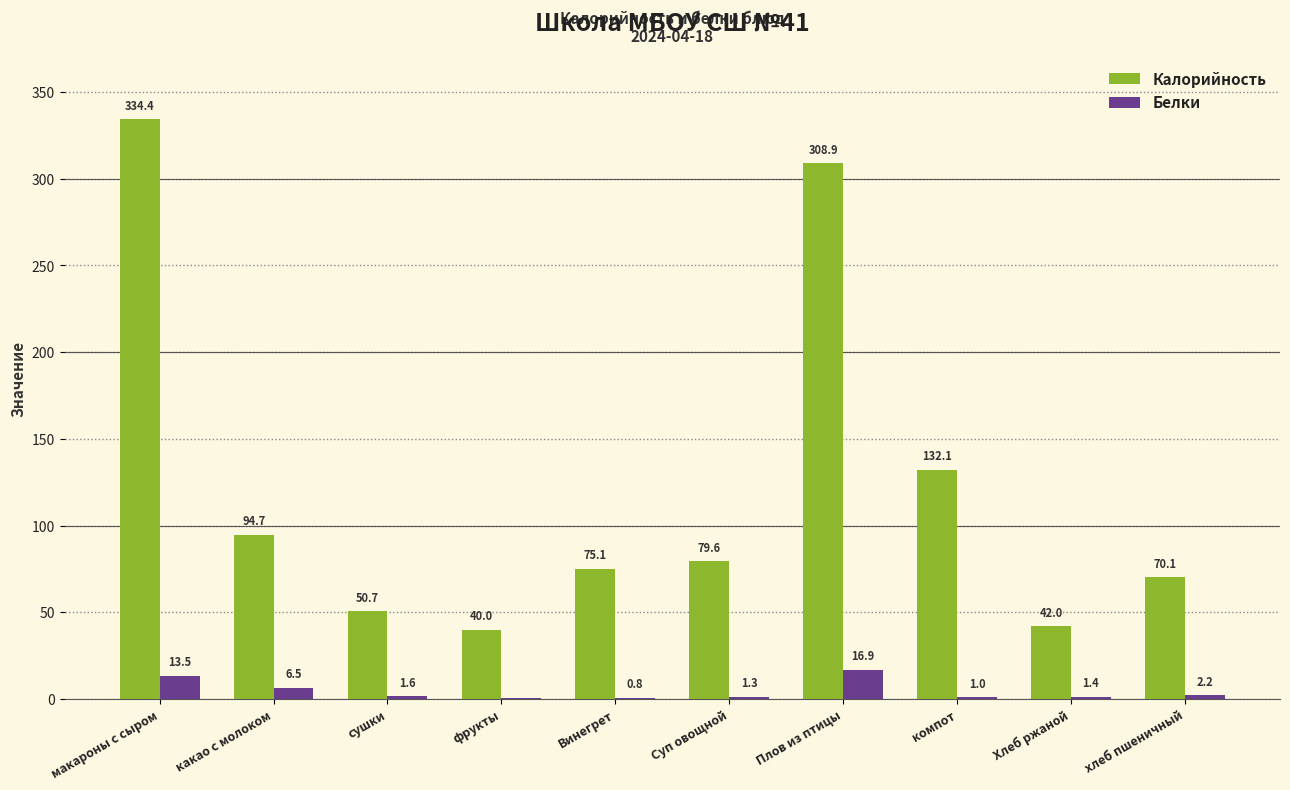

Where does the Калорийность series first go above 79?

макароны с сыром